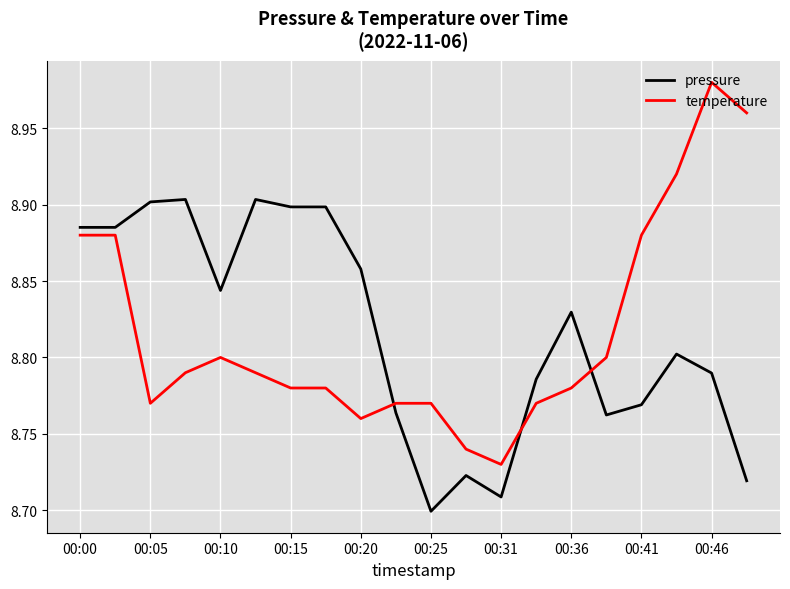

Rank the series by their maximum value, from lowest to highest.

pressure, temperature